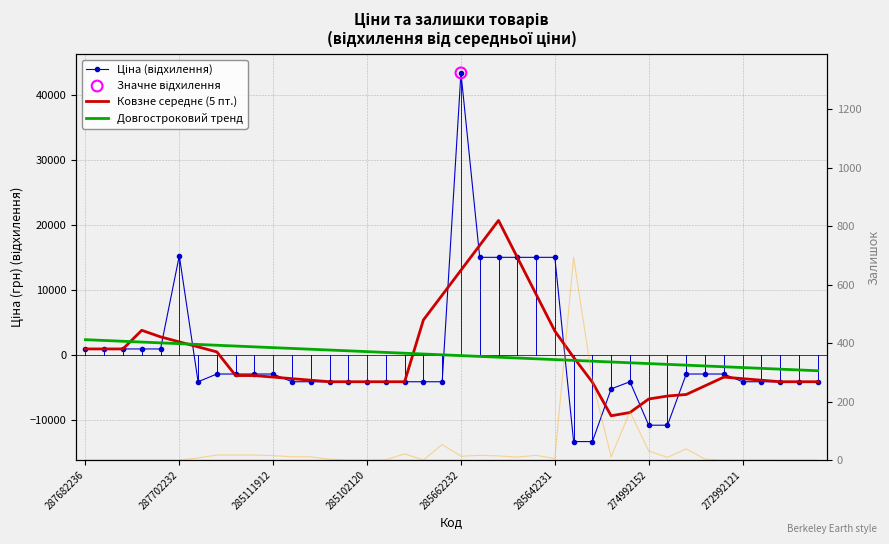

At which category is the sum across all series the highest?

285662232